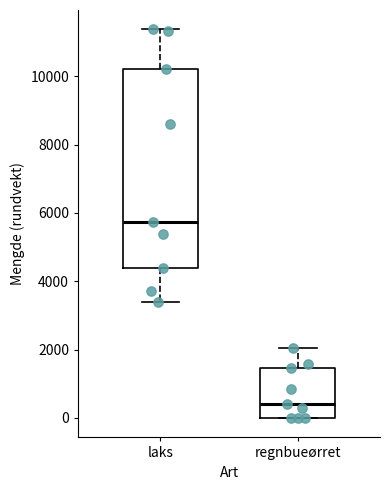

Reading left to right, read every box against the y-axis: the position of its median line, the range the box covers, and the ends of its whiskers. The values are not printed on the chart, so give them approximately, as read against the axis.

laks: median 5800, box 4400 to 10200, whiskers 3400 to 11400
regnbueørret: median 400, box 0 to 1400, whiskers 0 to 2000